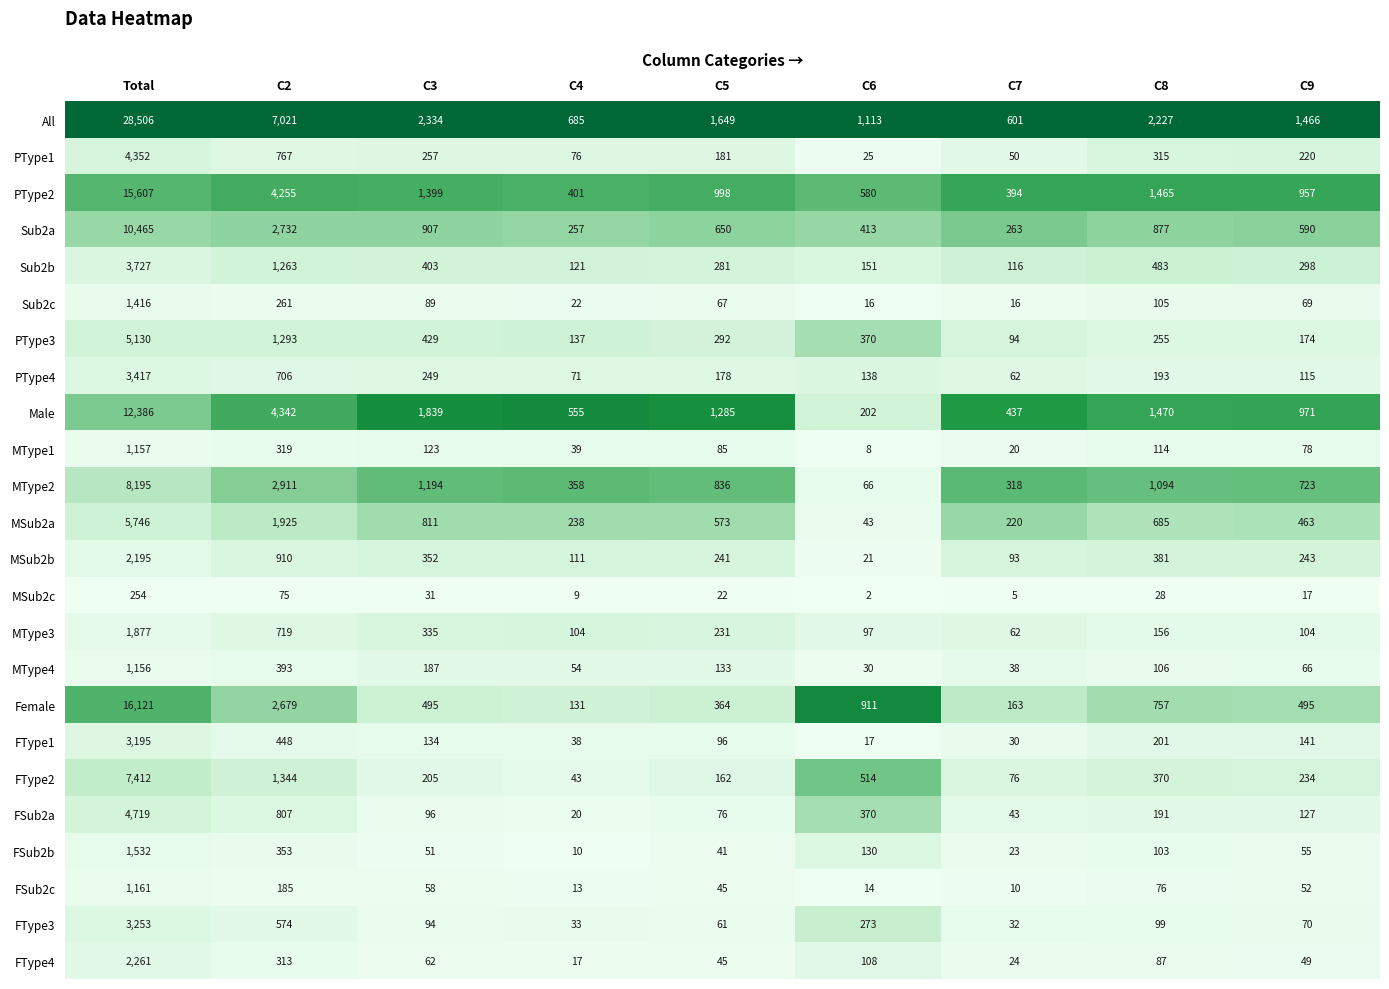

Is it true that FType4 equals 49 at C9?

True